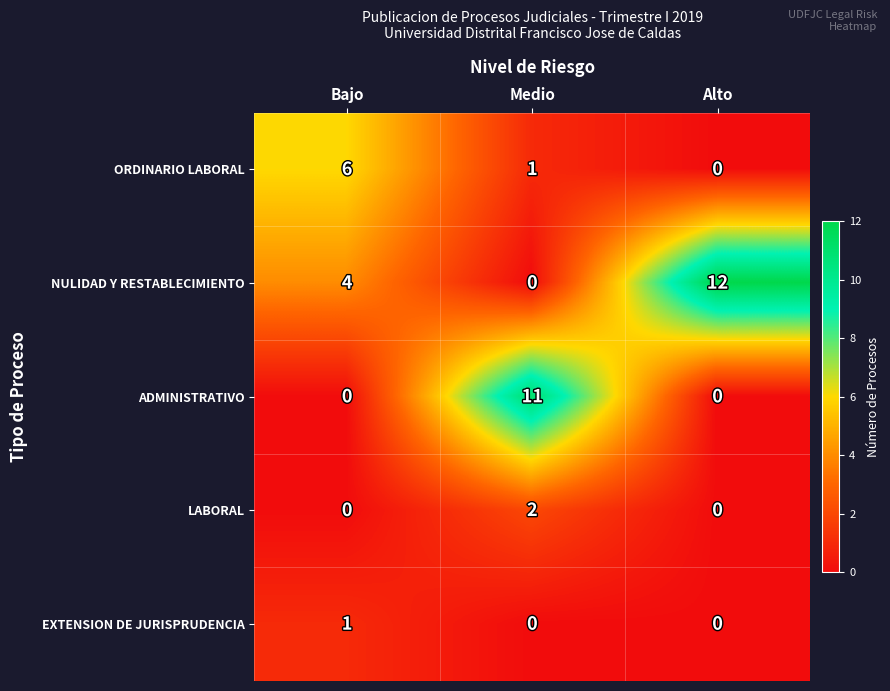

How many ORDINARIO LABORAL values are between 0 and 6?

3